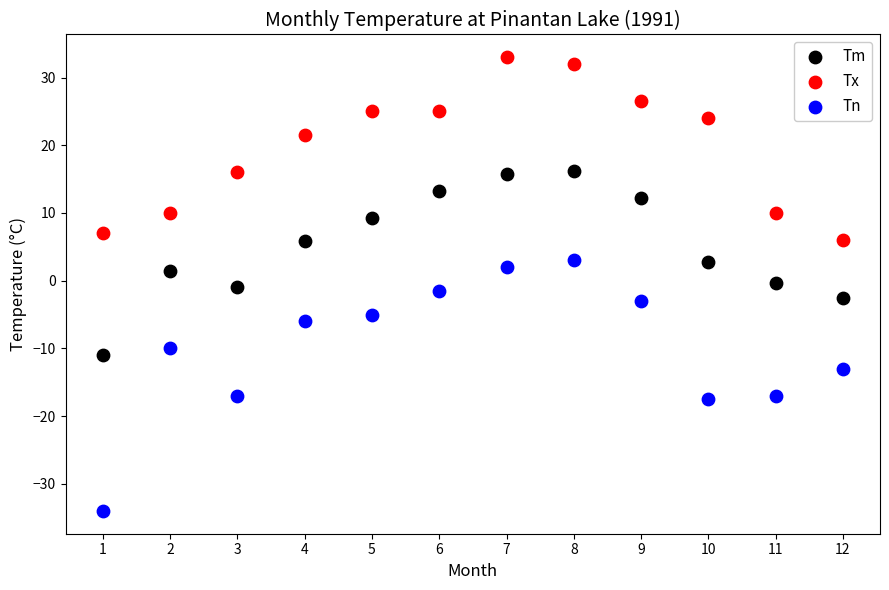

Across all data points, what is the range of X values (max minus min)?

11.0